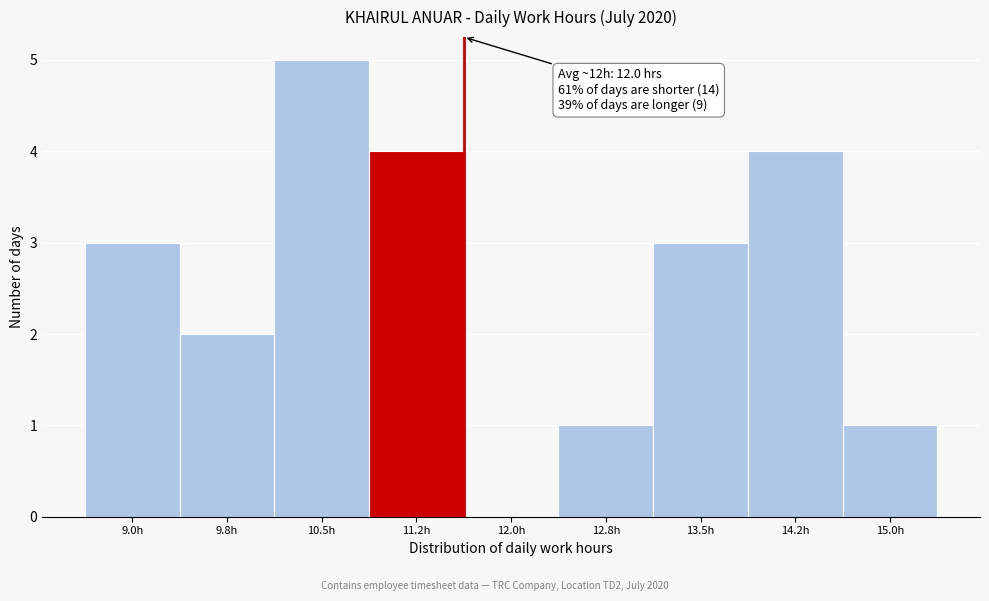

Reading right to left, what are all the values shown in this chart?

15.0h=1	14.2h=4	13.5h=3	12.8h=1	12.0h=0	11.2h=4	10.5h=5	9.8h=2	9.0h=3